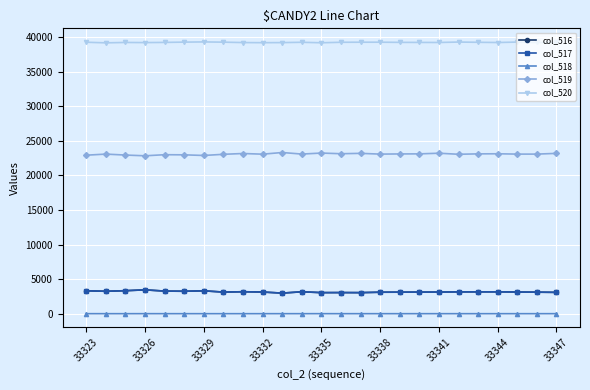

True or false: col_520 has more than 1 points higher than both neighbors.

True